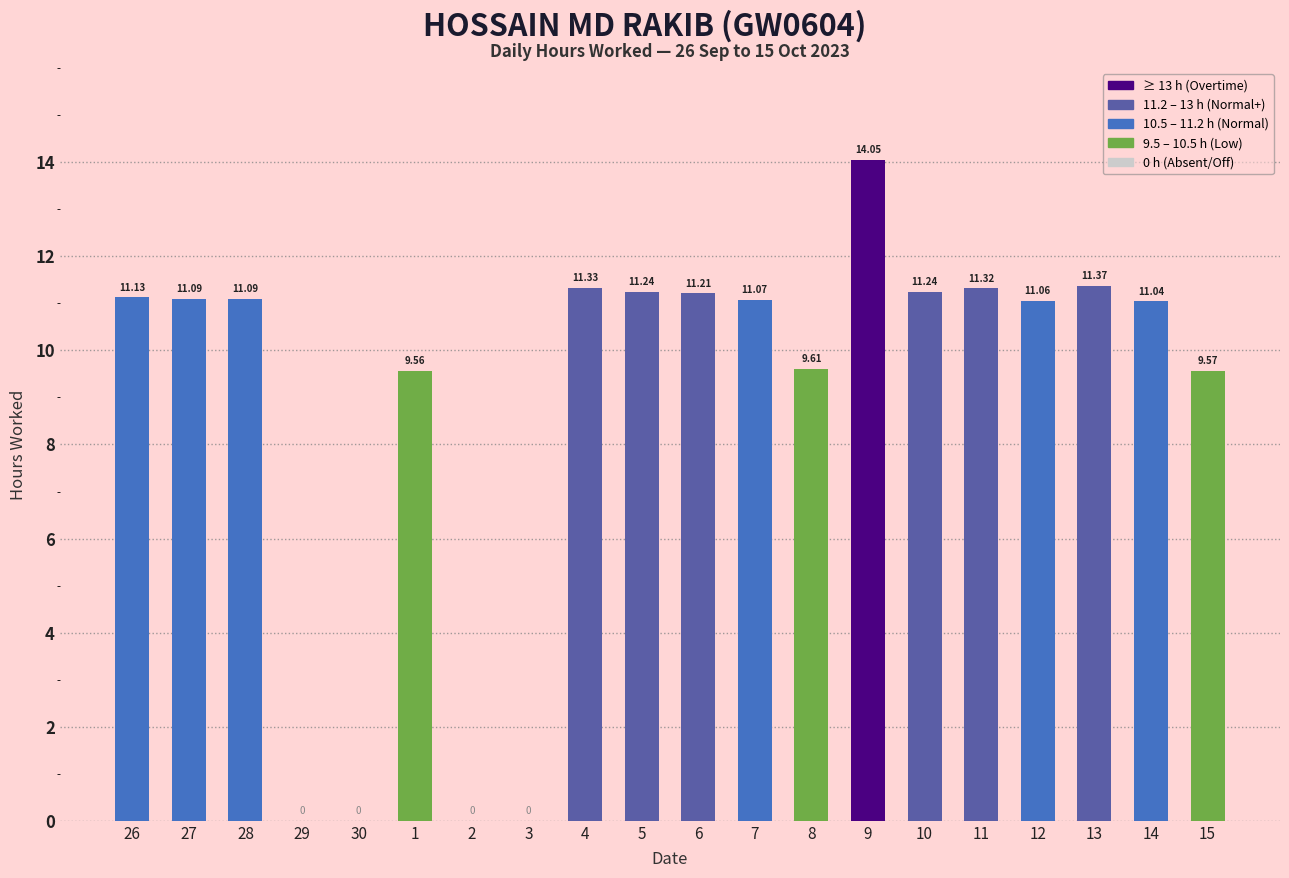

Are the bars grouped side by side (vs. stacked)?

No